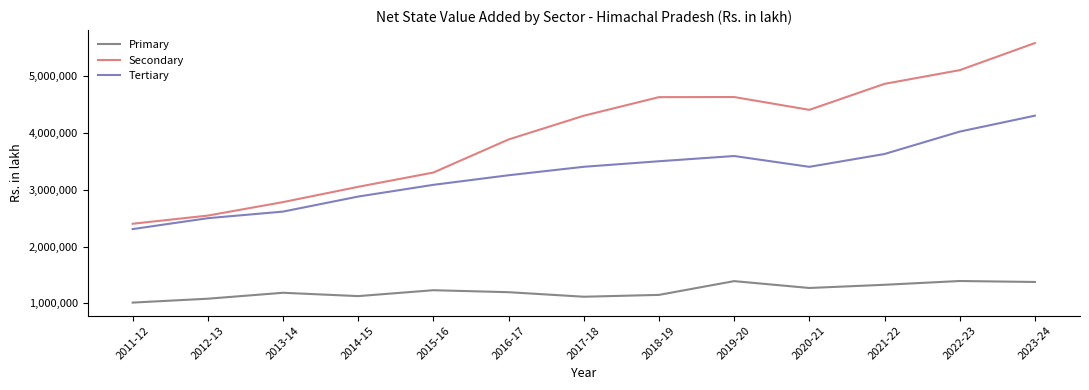

Read the Secondary value at 2022-23.

5106325.3